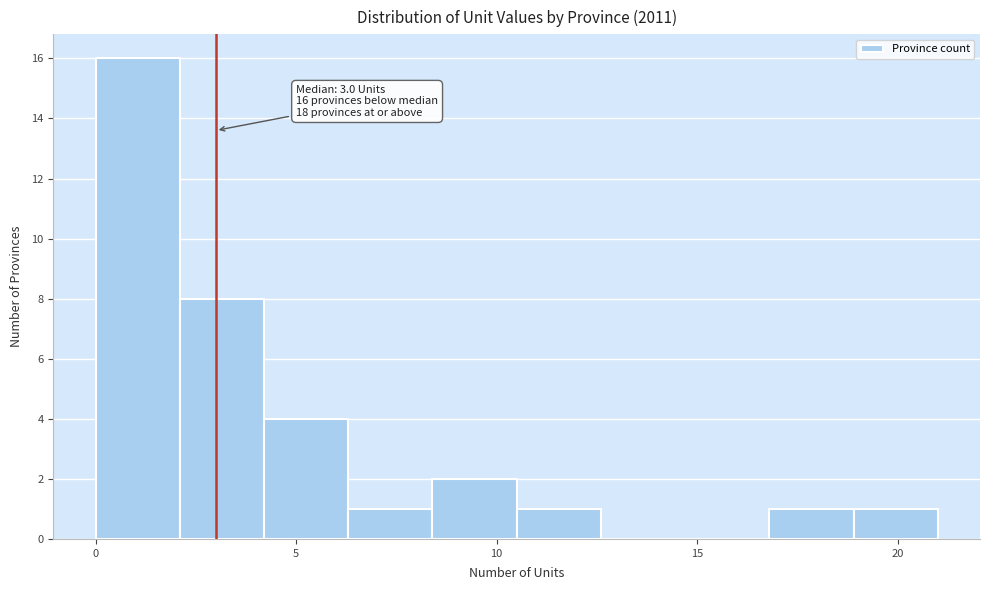

Which range on the x-axis has the tallest bar?

0.0 to 2.1